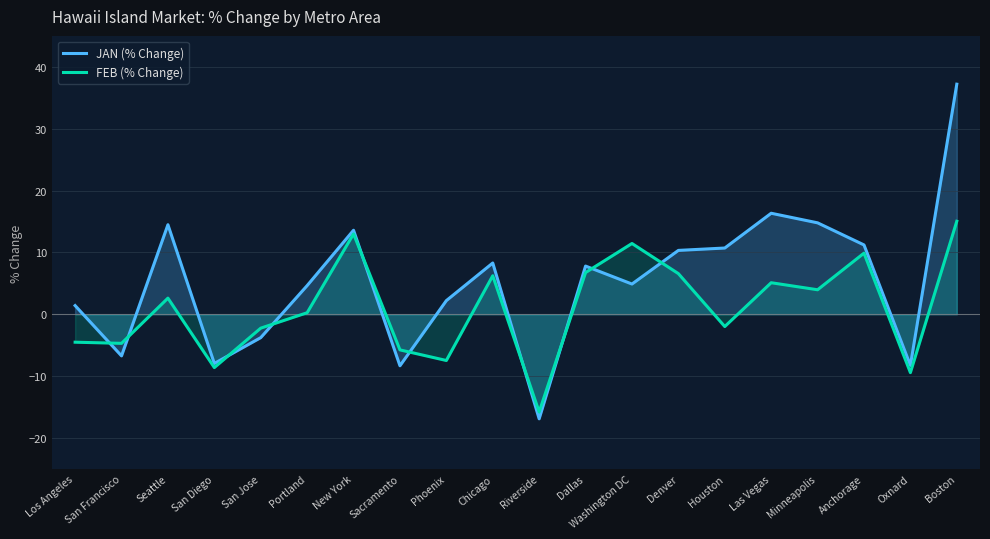

Is it true that FEB (% Change) equals 15.0 at Boston?

True